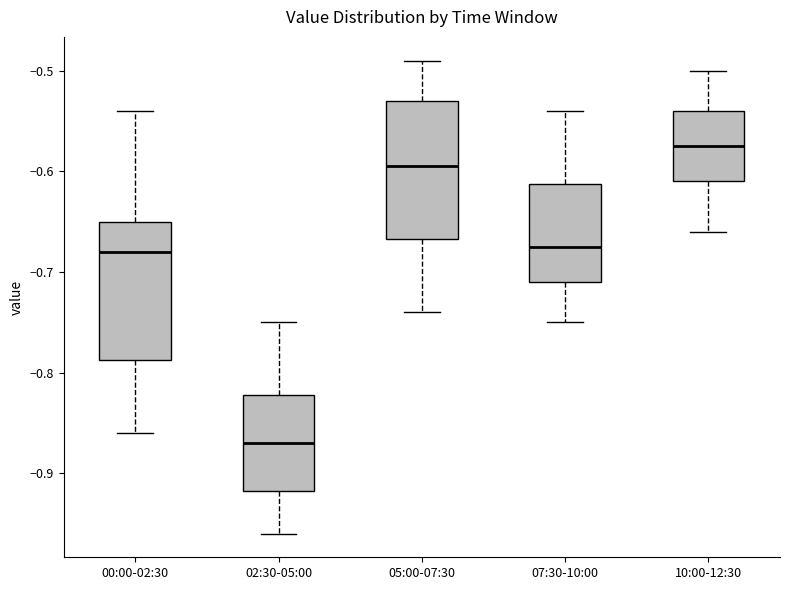

Where is the lower edge of the box for 10:00-12:30 on the y-axis? The values are not printed on the chart, so give them approximately, as read against the axis.

-0.61